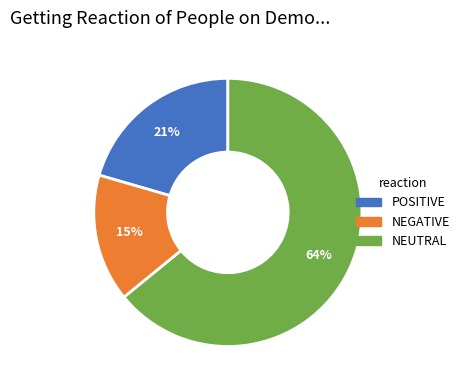

The POSITIVE slice represents 21% of the pie. True or false?

True